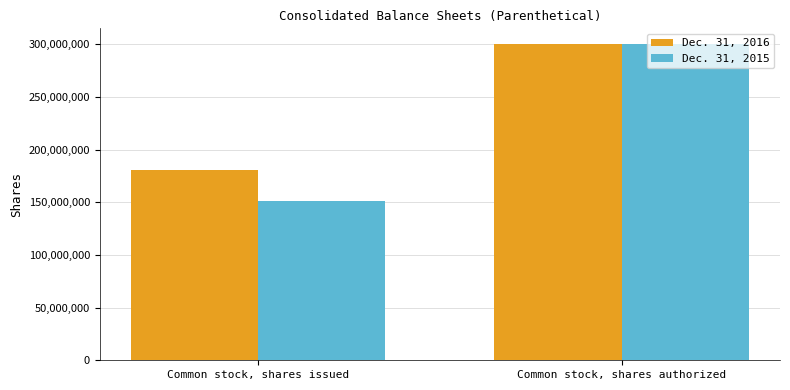

What are all the series names shown in the legend?

Dec. 31, 2016, Dec. 31, 2015